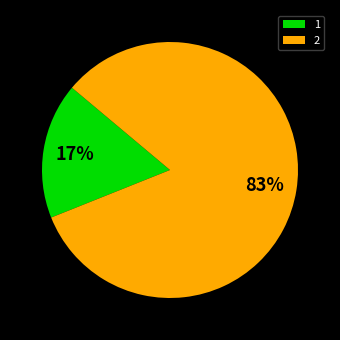

To the nearest percent, what is the difference between the largest and smallest slice percentages?

66%